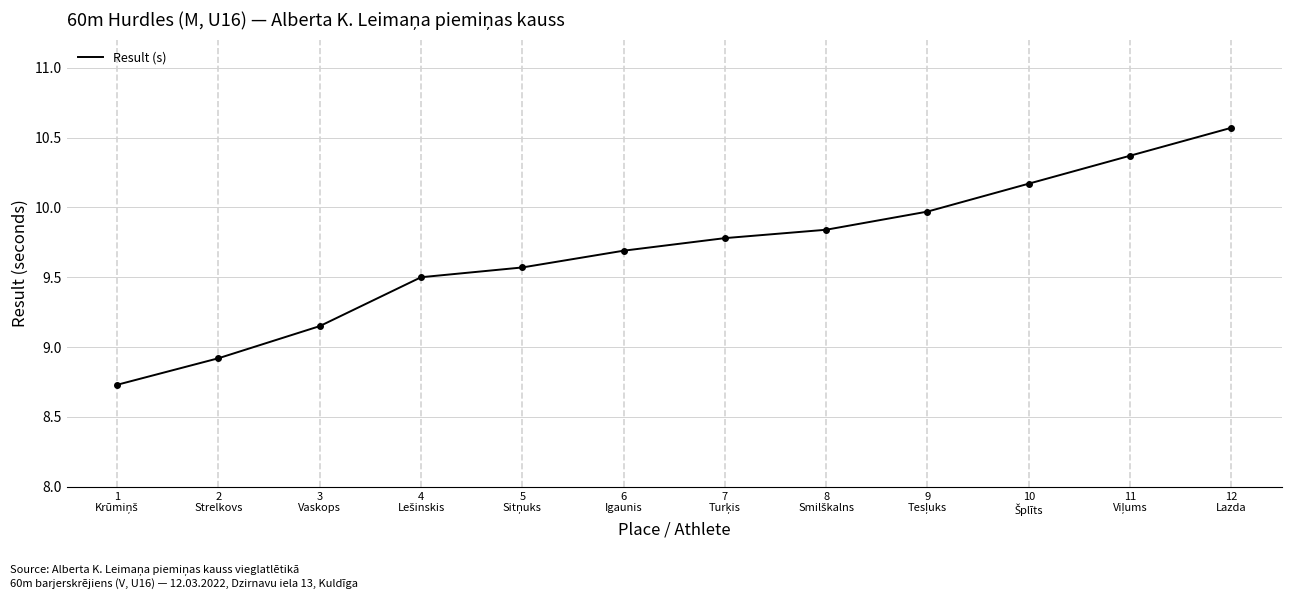

What position from the right is 12
Lazda?

1